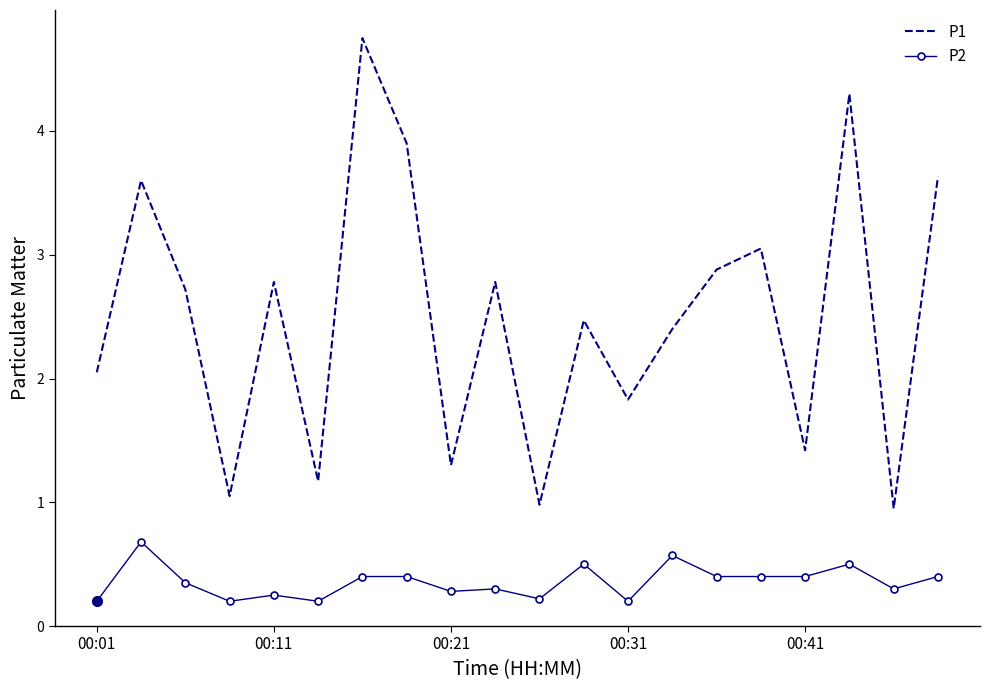

How many interior local valleys does the P1 series have?

7